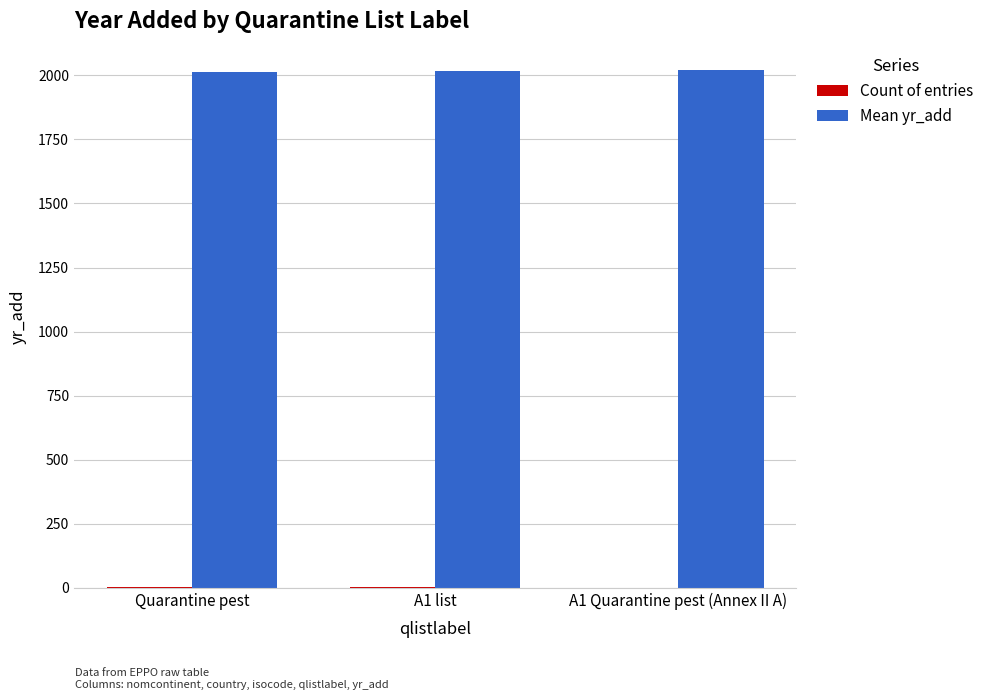

What is the maximum value shown in the chart?

2019.0